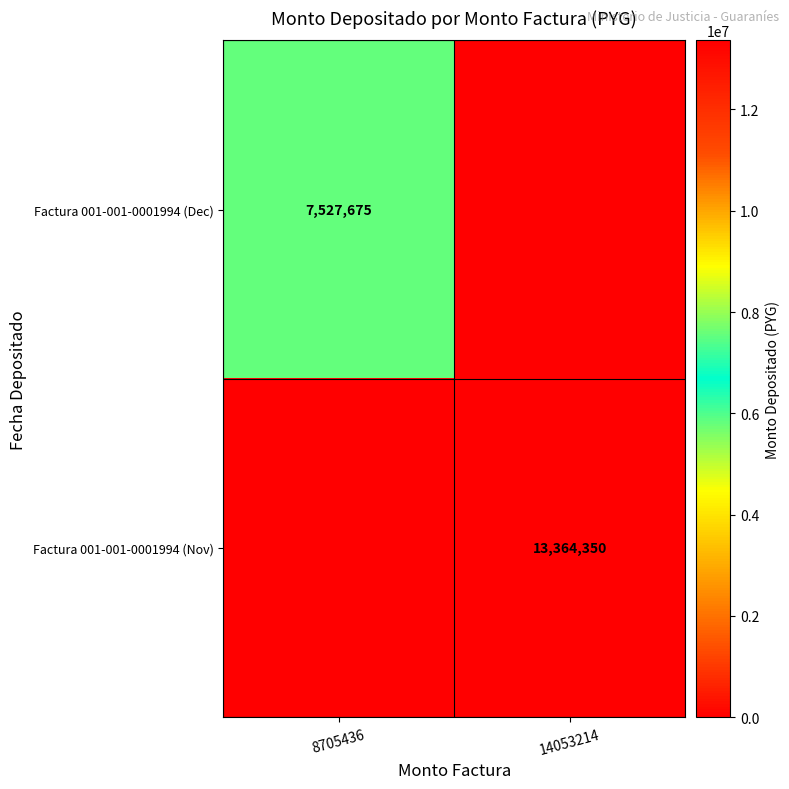

The value of Factura 001-001-0001994 (Dec) at 8705436 is 7527675. True or false?

True